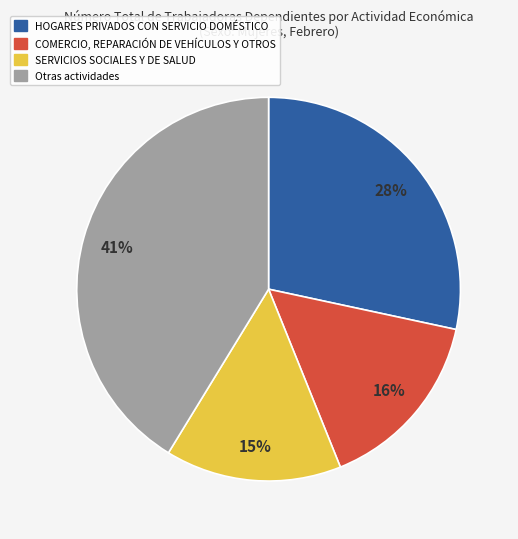

Do SERVICIOS SOCIALES Y DE SALUD and HOGARES PRIVADOS CON SERVICIO DOMÉSTICO together represent more than half of the pie?

No